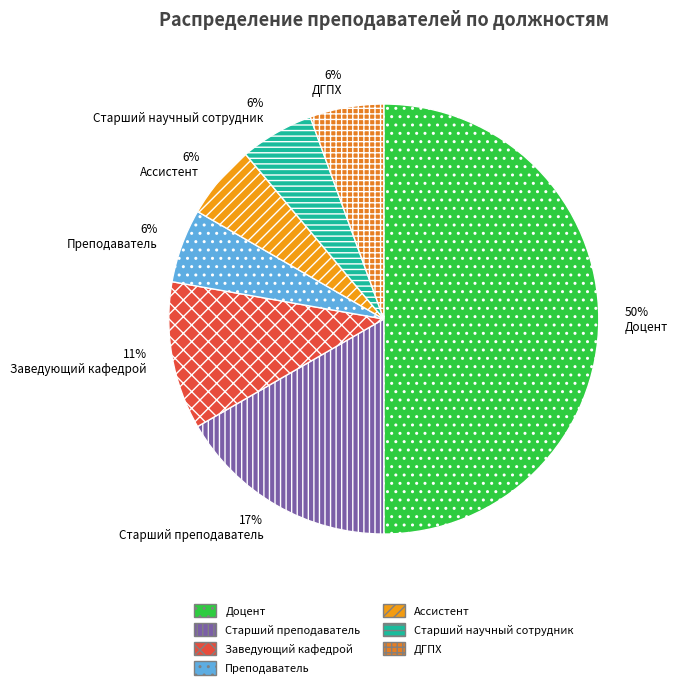

Is the sum of Заведующий кафедрой and ДГПХ greater than half?

No